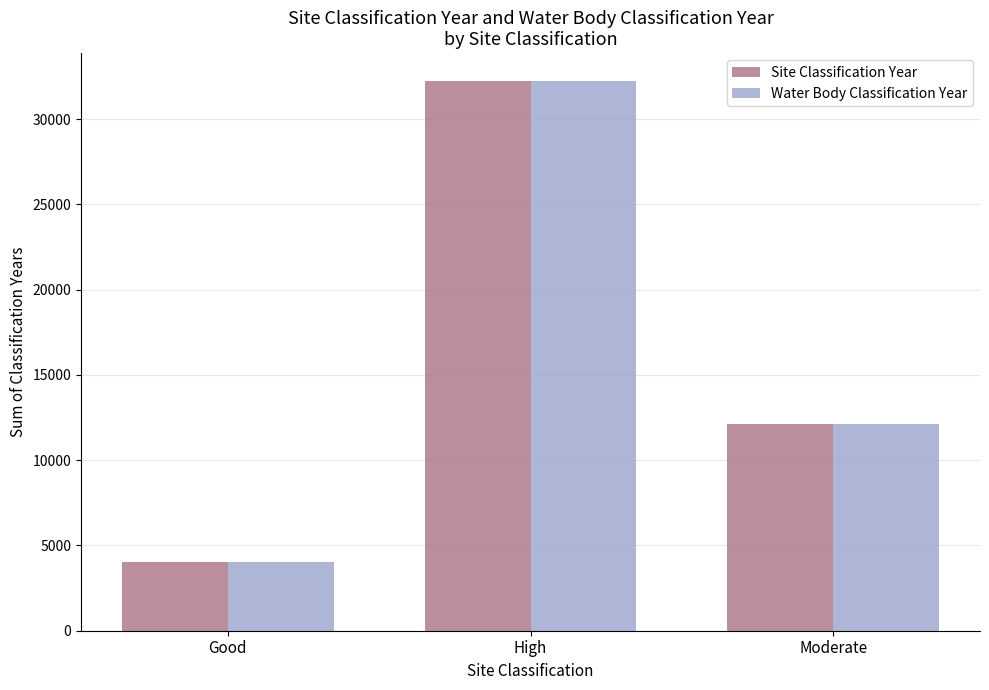

Reading left to right, transcribe all the data shown in this chart.

Site Classification Year: 4038	32253	12097
Water Body Classification Year: 4038	32253	12097